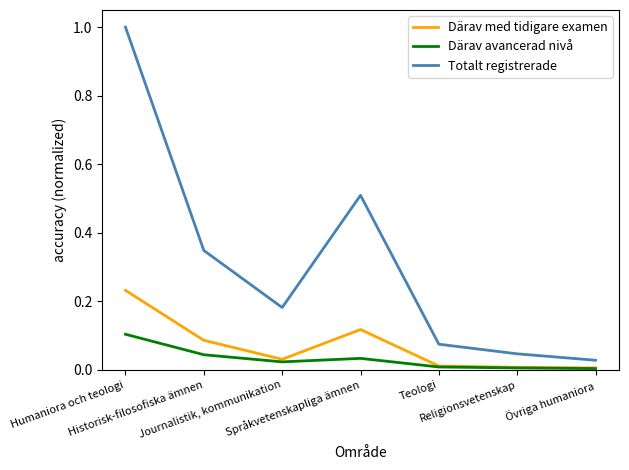

List the series in order of their peak value, highest first.

Totalt registrerade, Därav med tidigare examen, Därav avancerad nivå